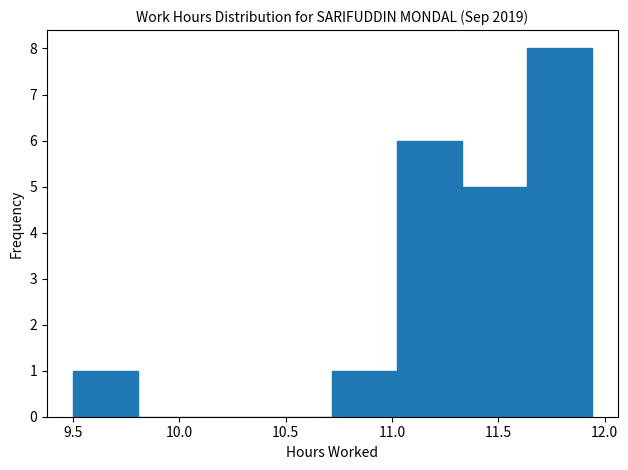

What is the height of the bar covering 11.330 to 11.635 on the x-axis? Neither the bar edges nor the heights are printed on the chart, so give them approximately, as read against the axes.

5